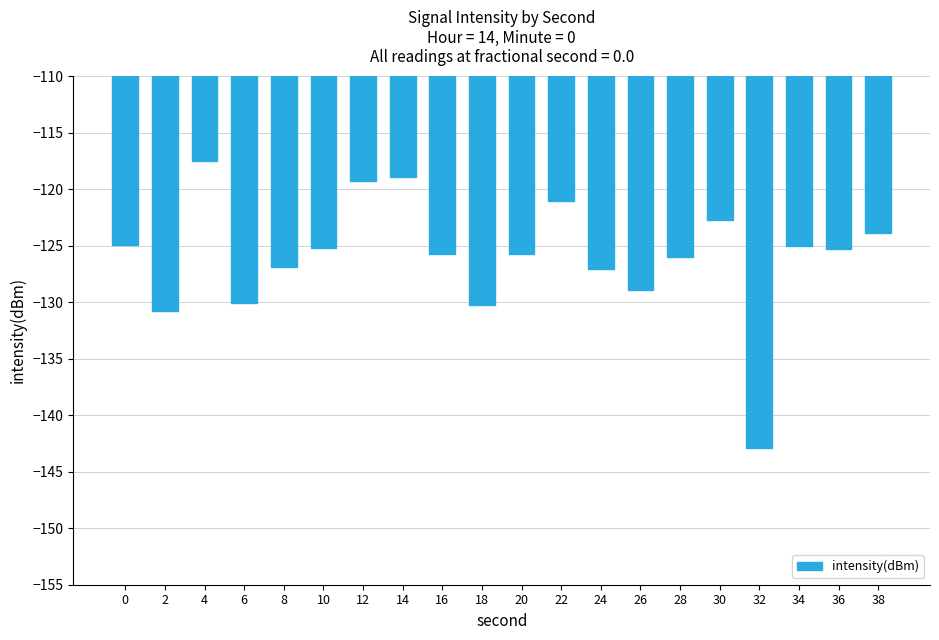

At which category does the chart reach its peak across all series?

4